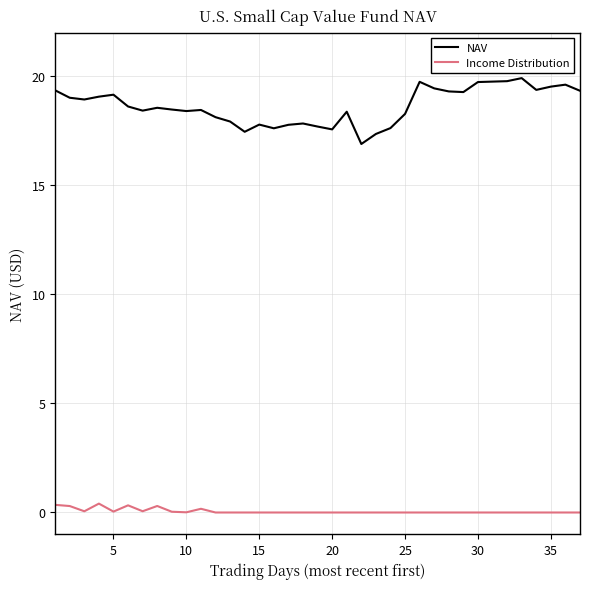

What is the greatest value displayed?

19.9